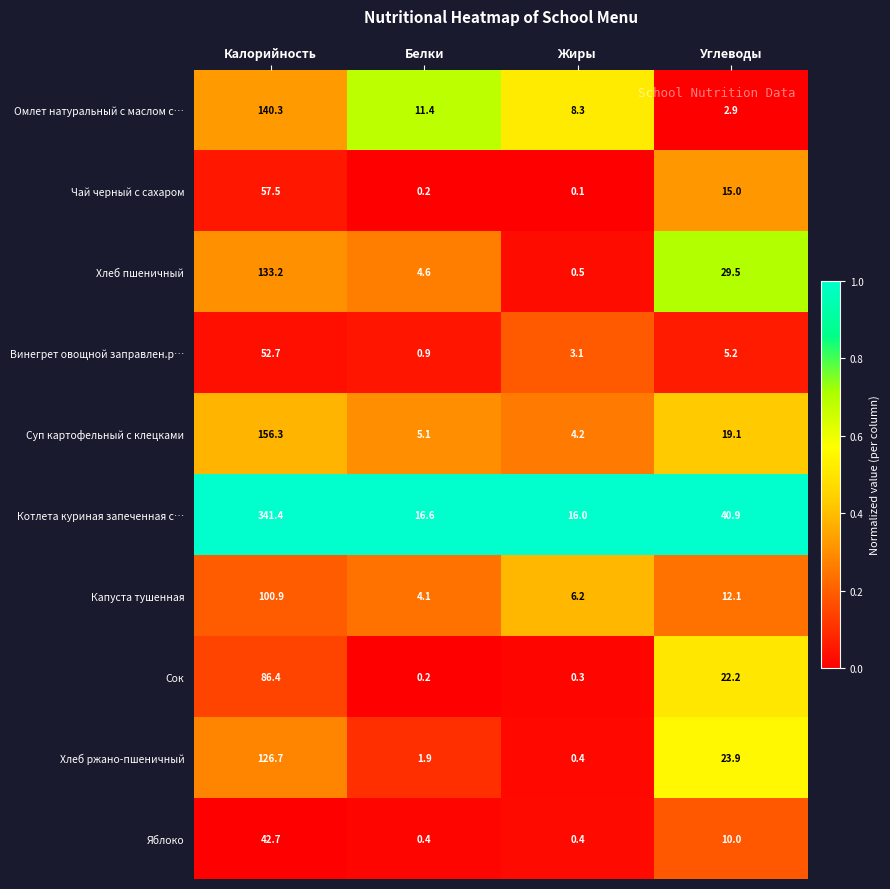

Which category has the lowest value in the Омлет натуральный с маслом с… series?

Углеводы